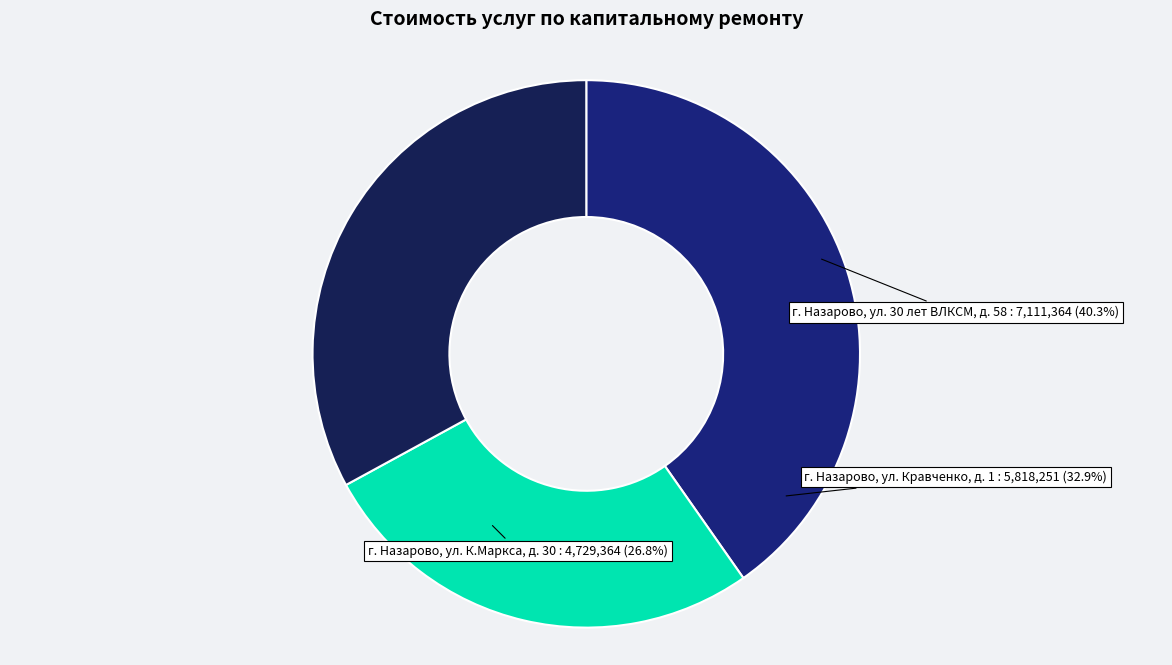

How much of the chart is everything except г. Назарово, ул. Кравченко, д. 1?

67.1%